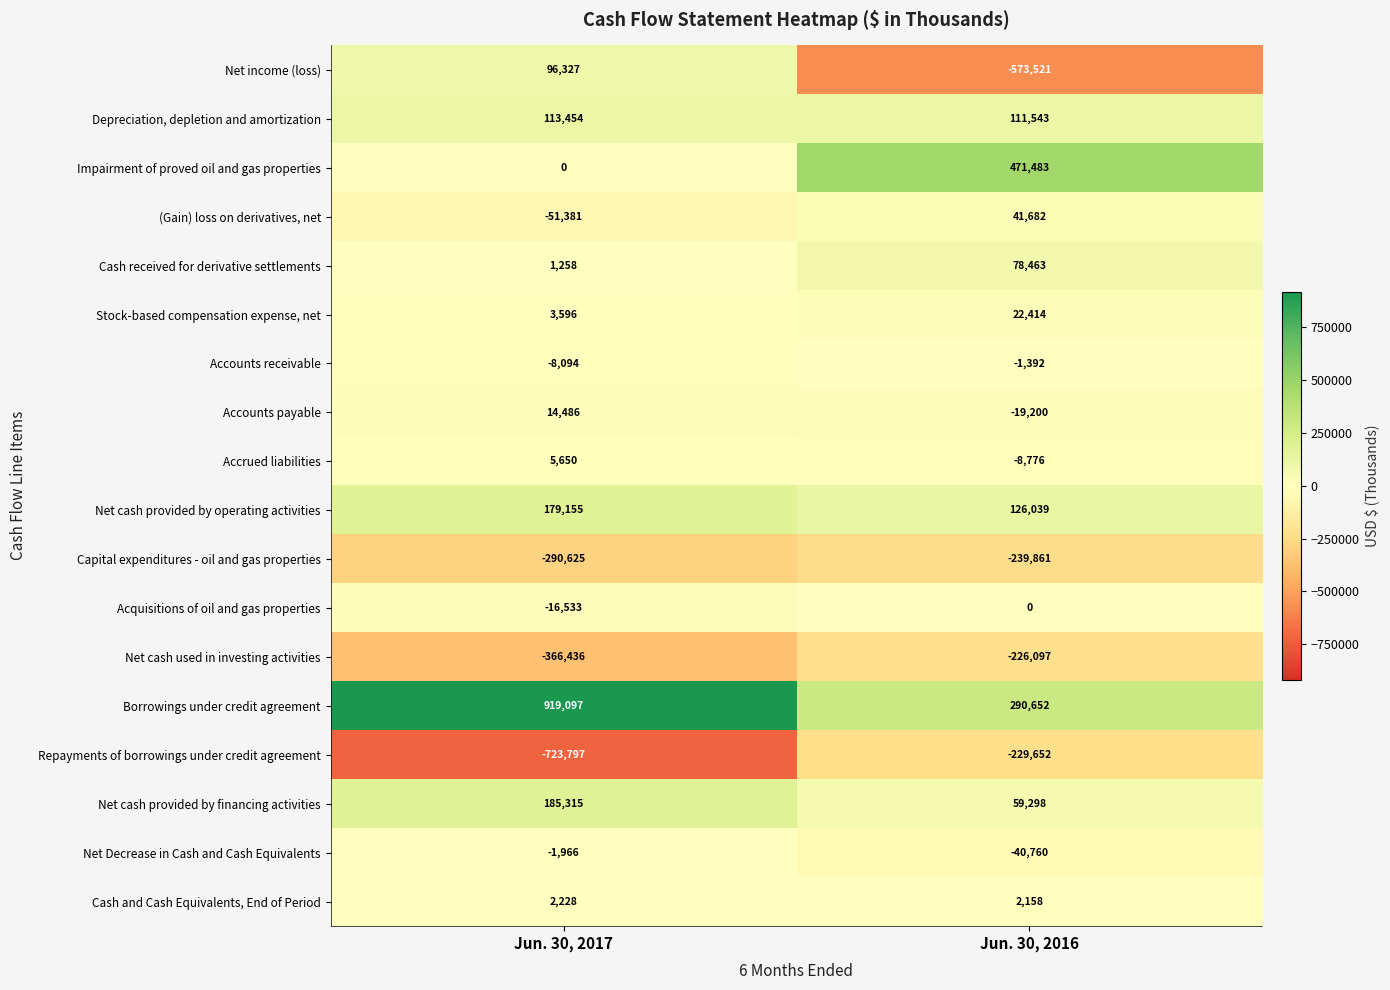

Which series has the widest spread of values?

Net income (loss)